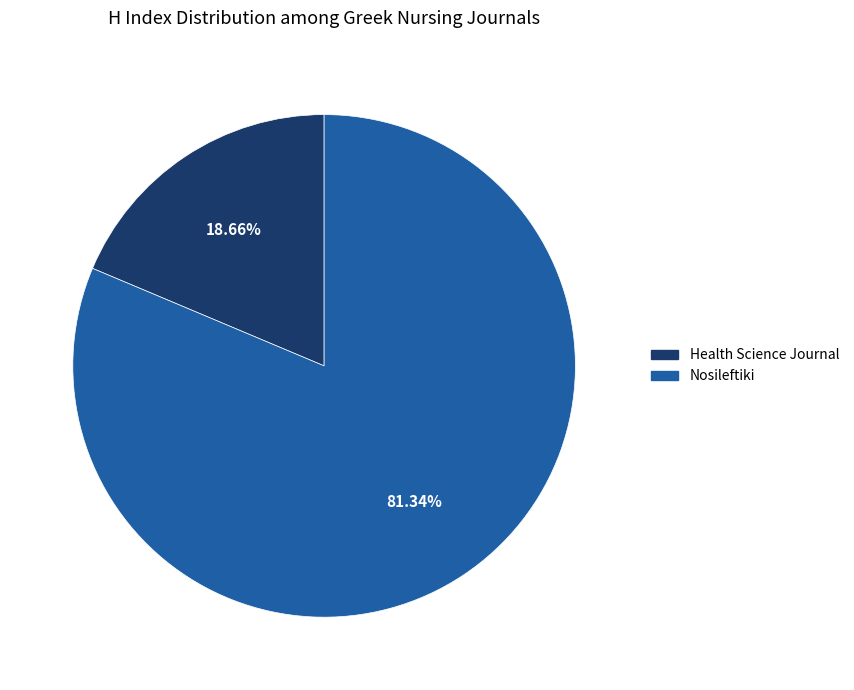

Is there a majority slice in this chart?

Yes